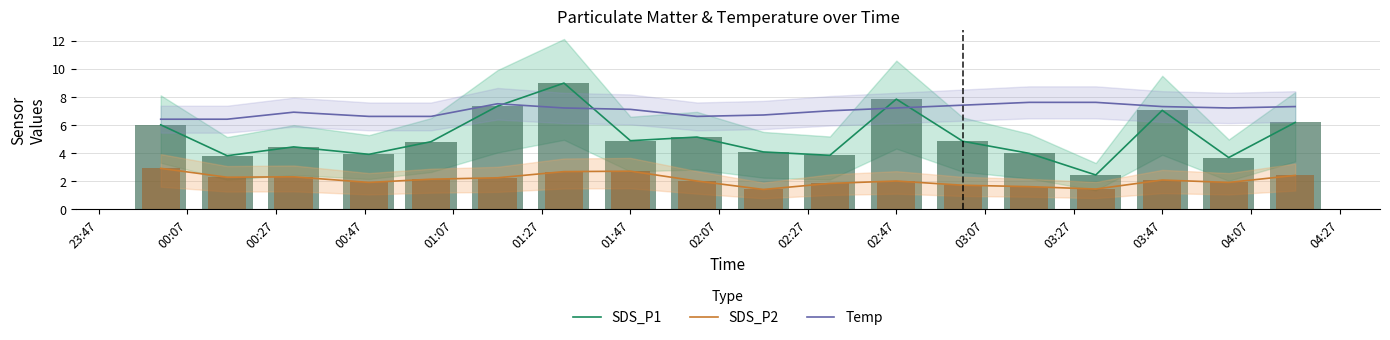

Is it true that SDS_P1 equals 6.9 at 01:47?

False